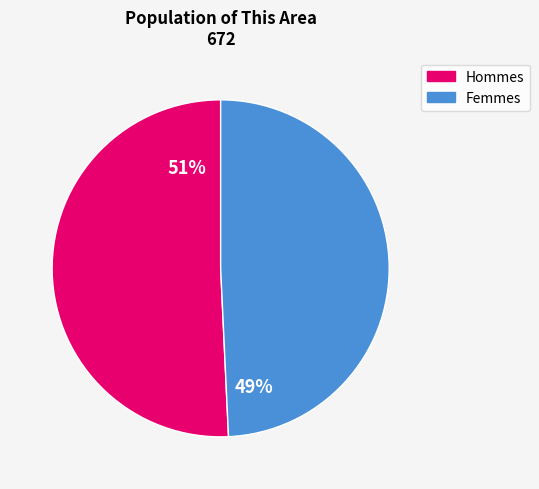

Is there a majority slice in this chart?

Yes